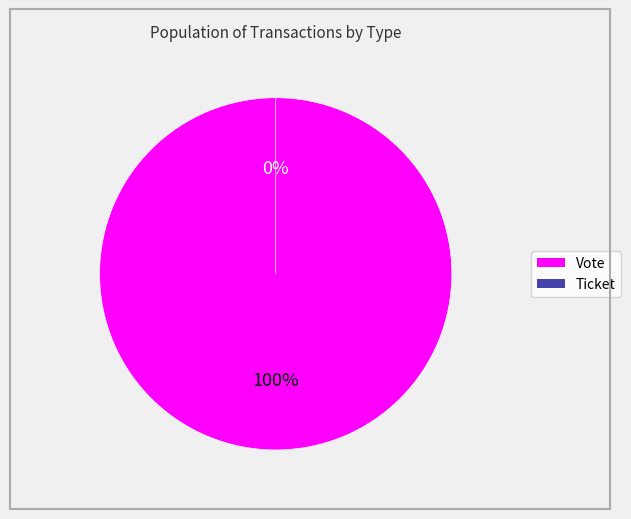

To the nearest percent, what is the difference between the largest and smallest slice percentages?

100%